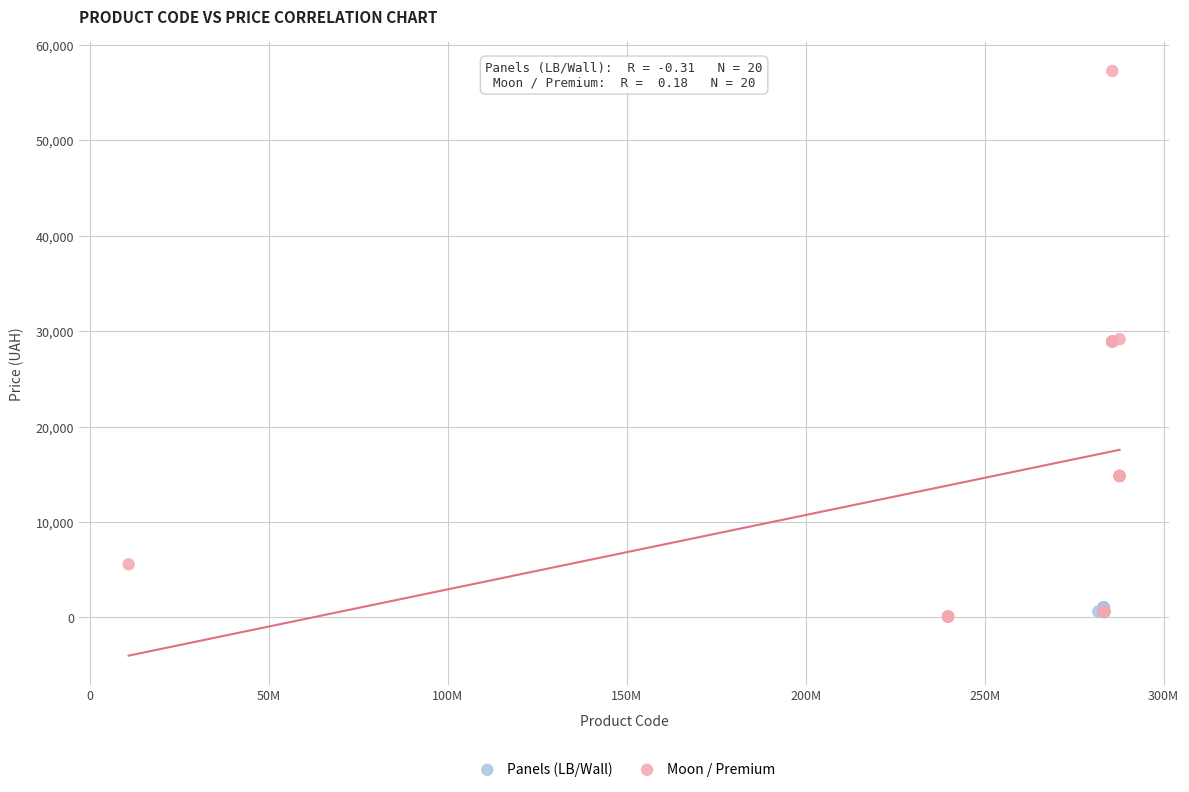

Which series reaches the maximum Y coordinate?

Moon / Premium